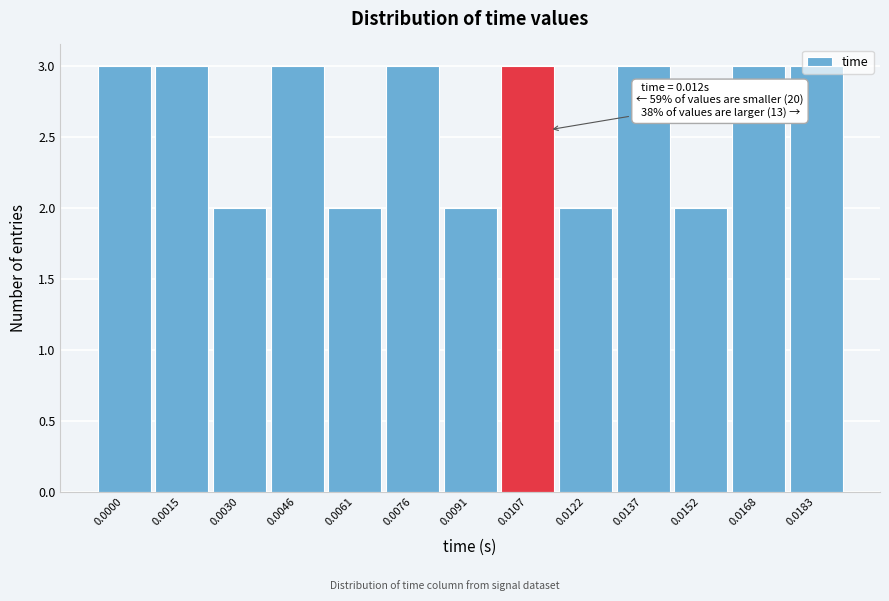

What is the maximum value shown in the chart?

3